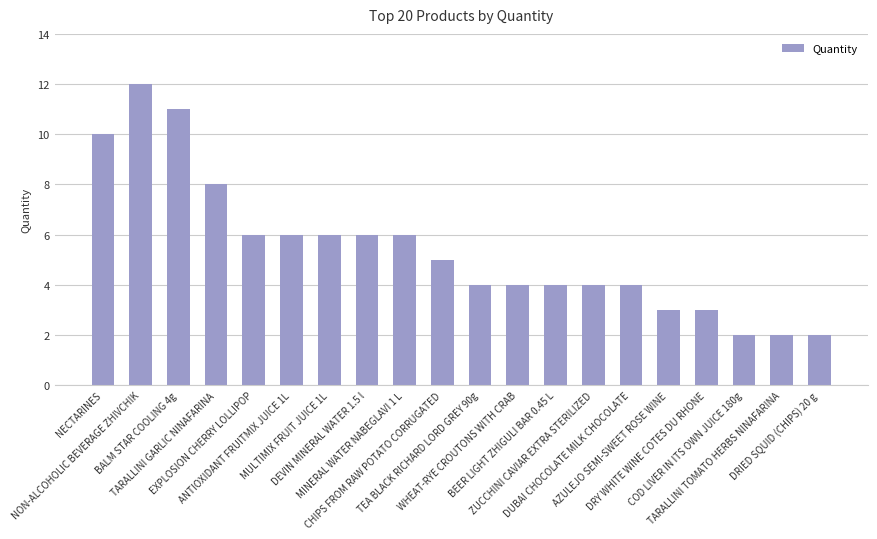

What is the difference between the maximum and second lowest values?

10